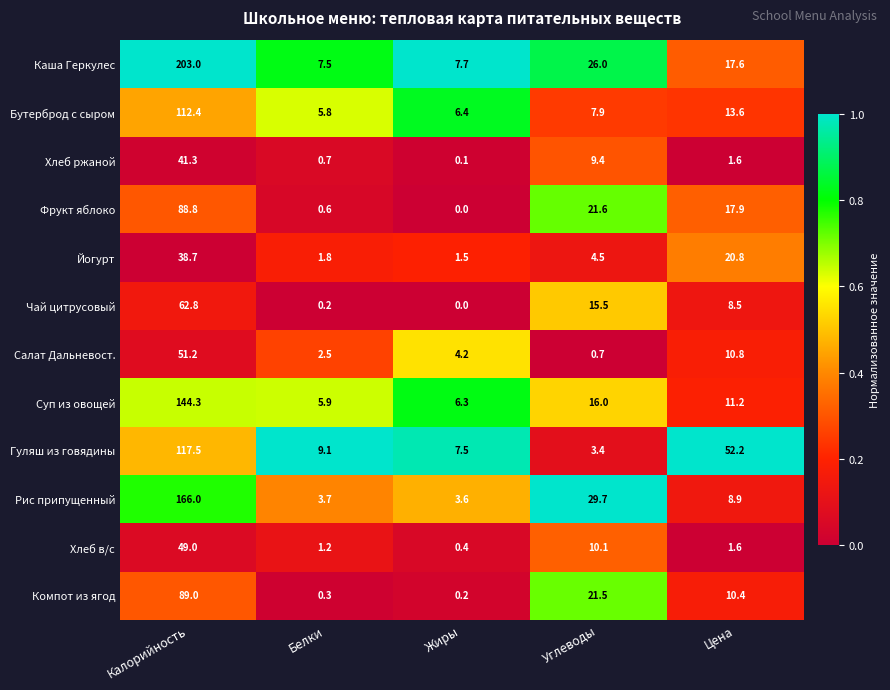

What is the total value across all series at Жиры?

37.9